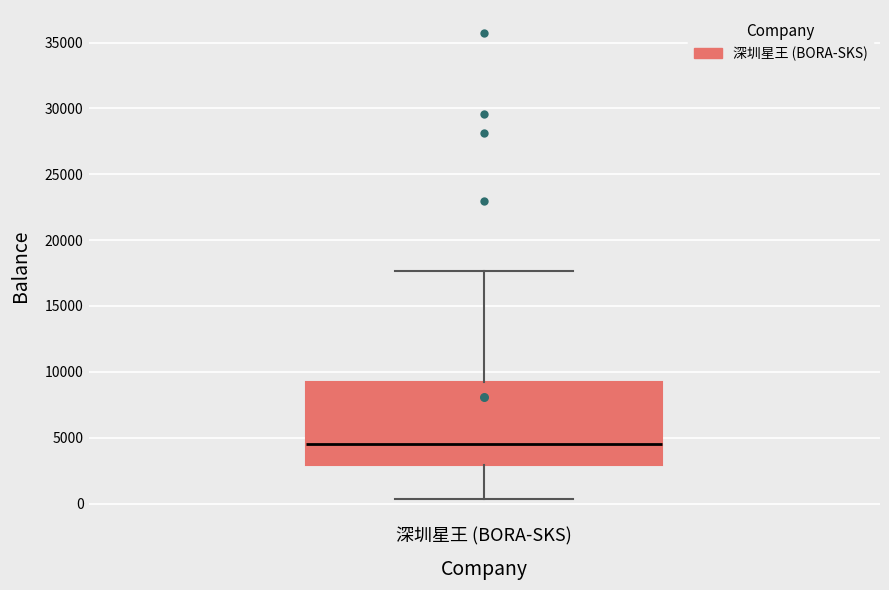

Where is the lower edge of the box for 深圳星王 (BORA-SKS) on the y-axis? The values are not printed on the chart, so give them approximately, as read against the axis.

3000